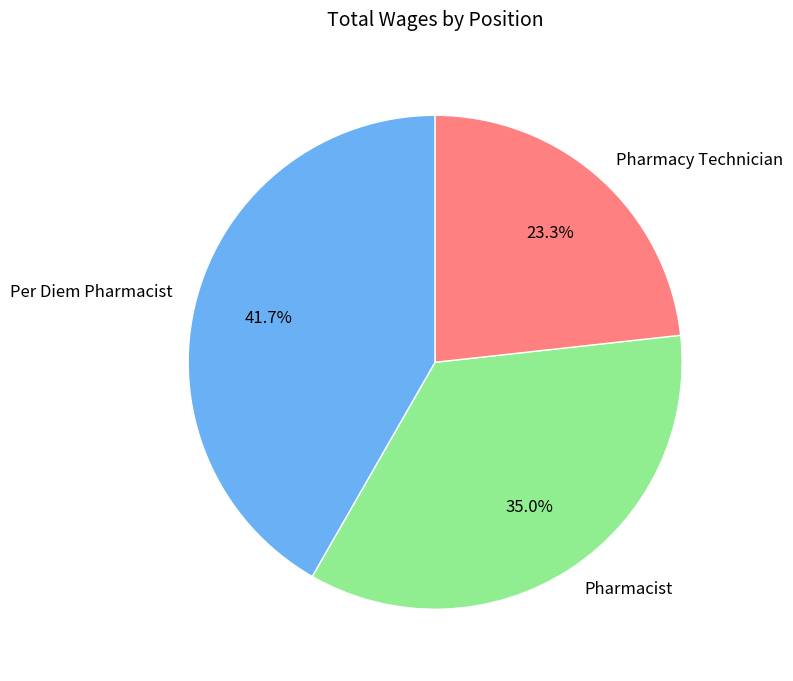

Do Pharmacist and Per Diem Pharmacist together represent more than half of the pie?

Yes